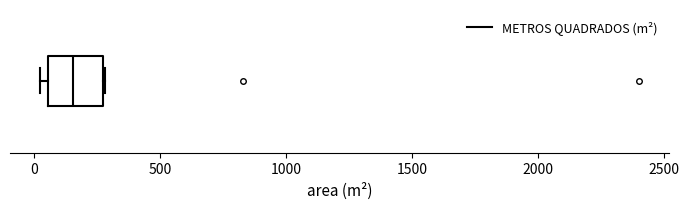

Read this box plot against the x-axis: the position of the median line, the range covered by the box, and the ends of both whiskers. The values are not printed on the chart, so give them approximately, as read against the axis.

median 150, box 50 to 250, whiskers 0 to 300